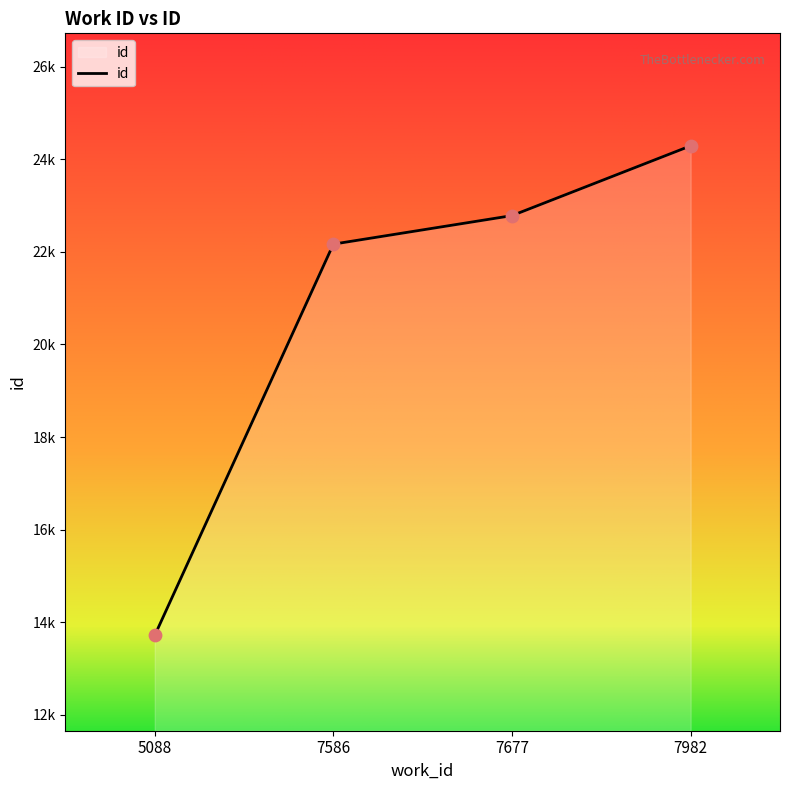

Approximately how many times larger is the value at 7677 compared to 7586?

1.0